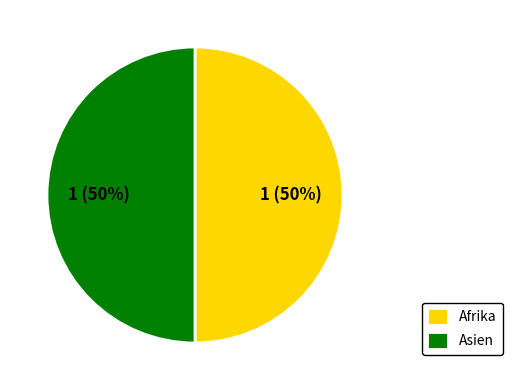

To the nearest percent, what percentage of the pie is Asien?

50%